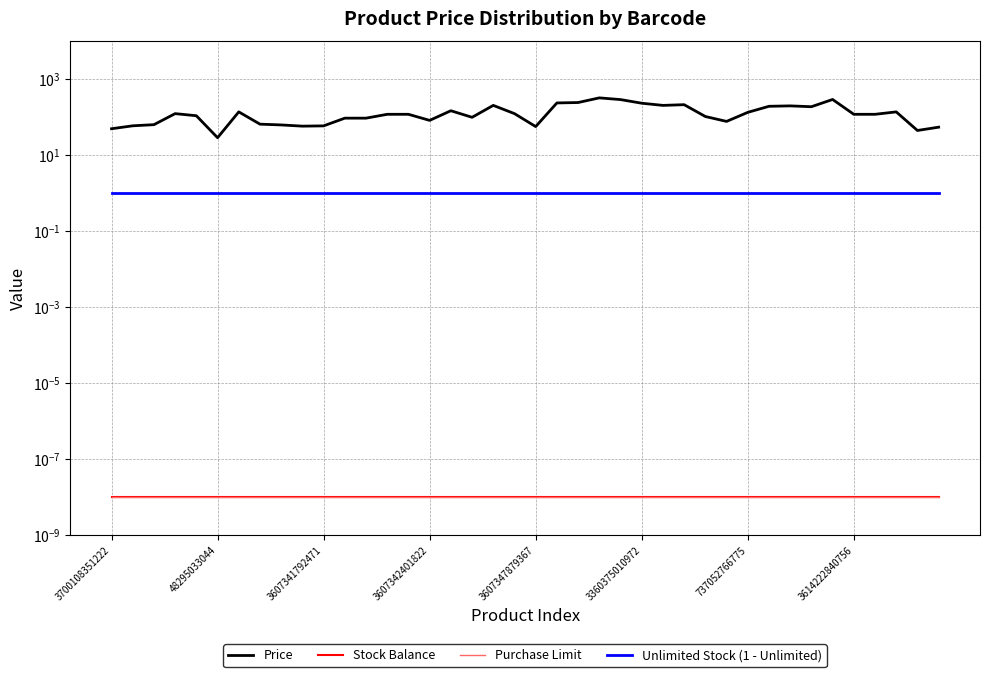

The value of Stock Balance at 3607342401822 is 0.0. True or false?

True